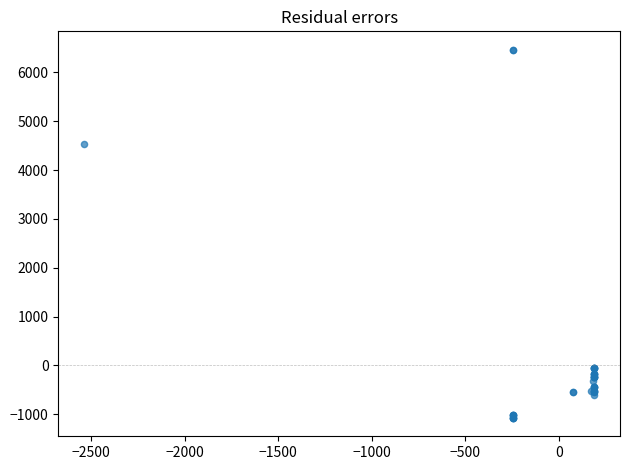

What Y value in the scatter plot is closest to 2694?

4541.7